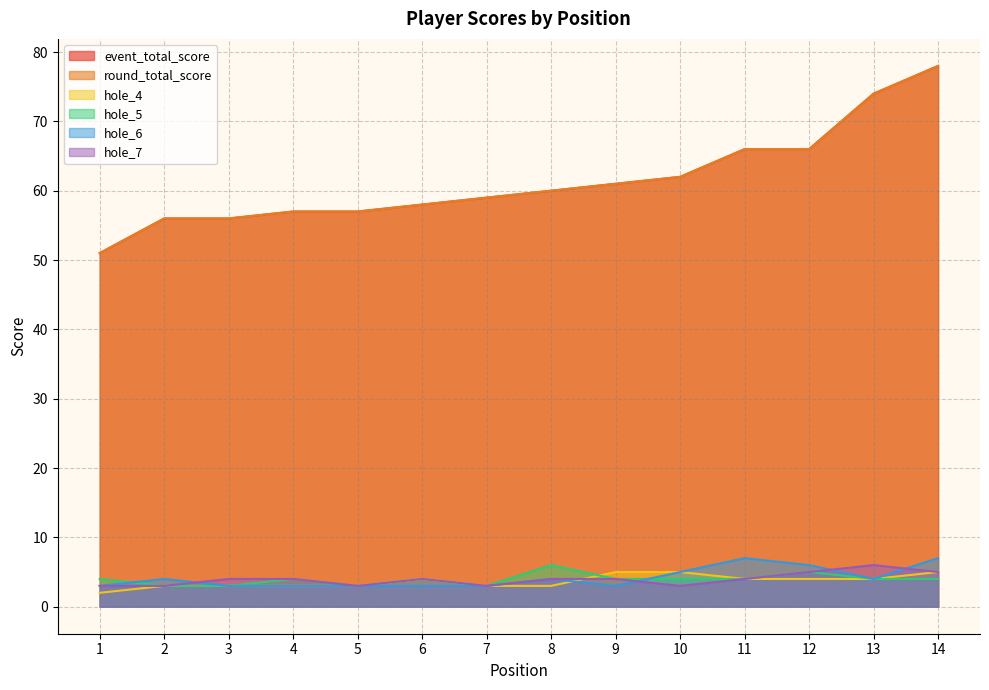

How many hole_6 values are between 3 and 5?

11